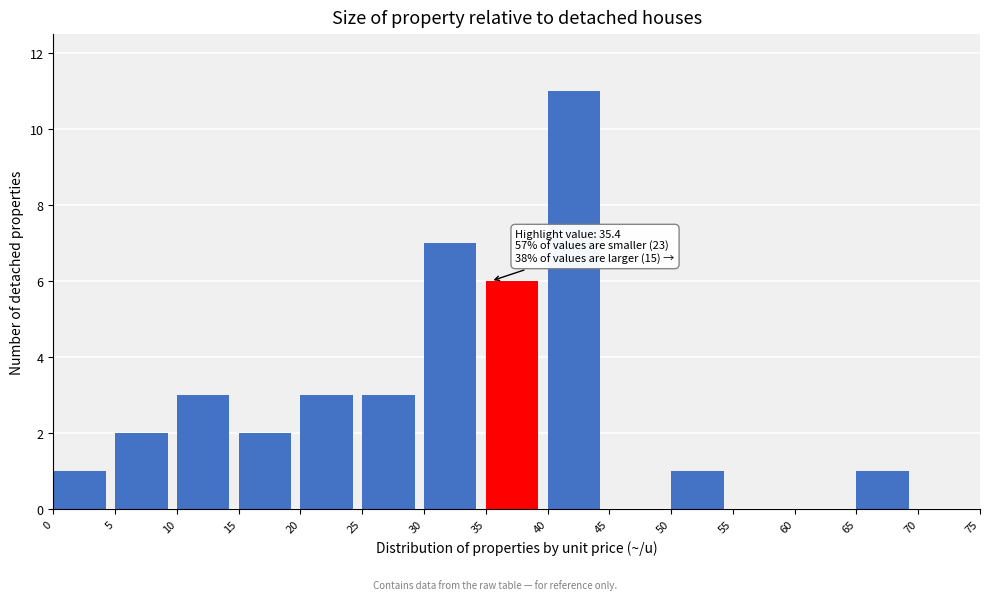

Which range on the x-axis has the tallest bar?

40 to 45